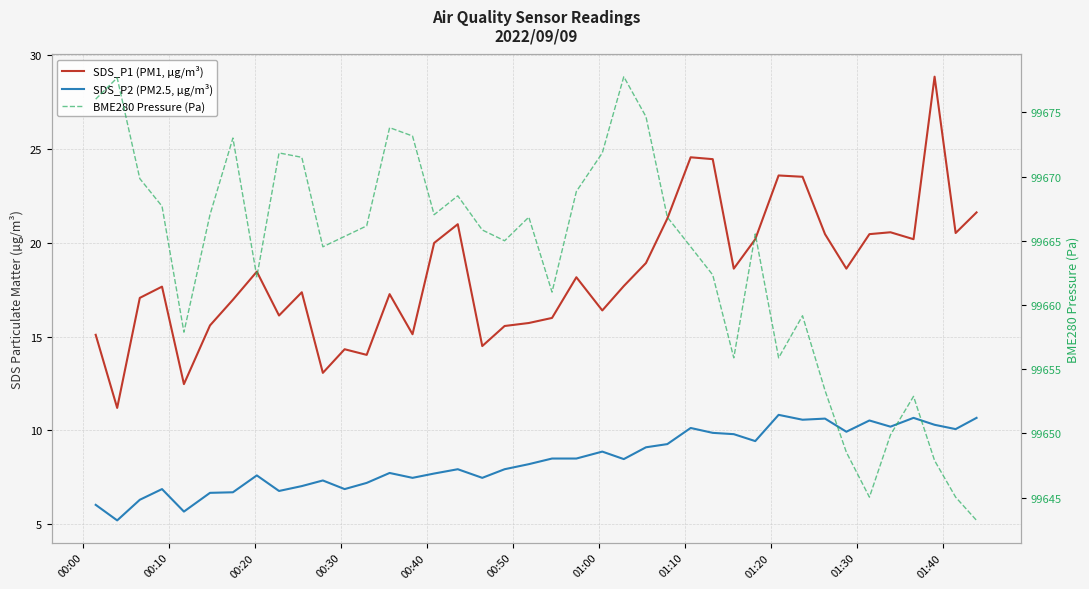

The value of SDS_P2 (PM2.5, µg/m³) at 11 is 2.3. True or false?

False